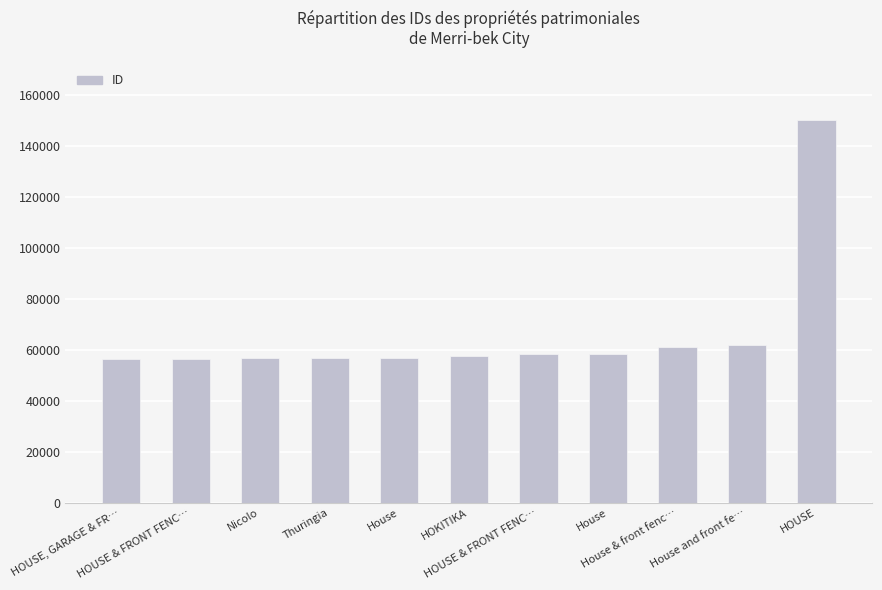

Which category has the lowest value across all series?

HOUSE, GARAGE & FR…